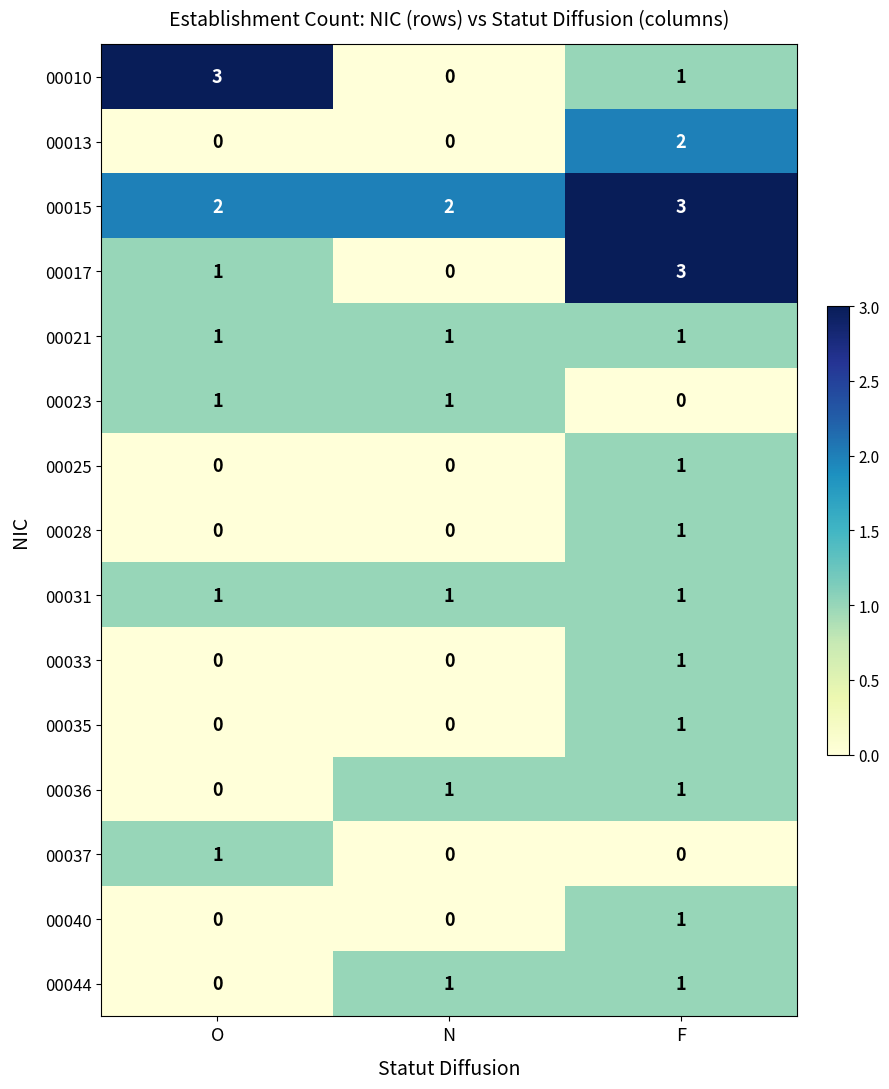

At which category is the sum across all series the highest?

F